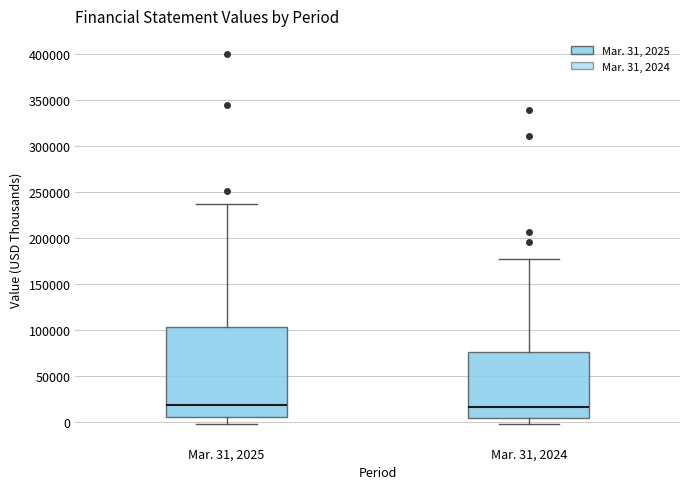

Reading left to right, read every box against the y-axis: the position of its median line, the range the box covers, and the ends of its whiskers. The values are not printed on the chart, so give them approximately, as read against the axis.

Mar. 31, 2025: median 20000, box 5000 to 105000, whiskers -5000 to 235000
Mar. 31, 2024: median 15000, box 5000 to 75000, whiskers -5000 to 180000